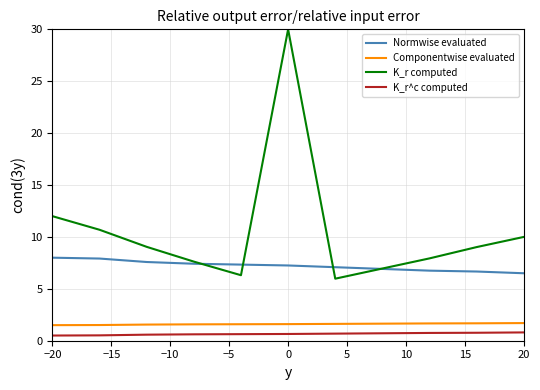

True or false: Normwise evaluated and Componentwise evaluated intersect in this chart.

False